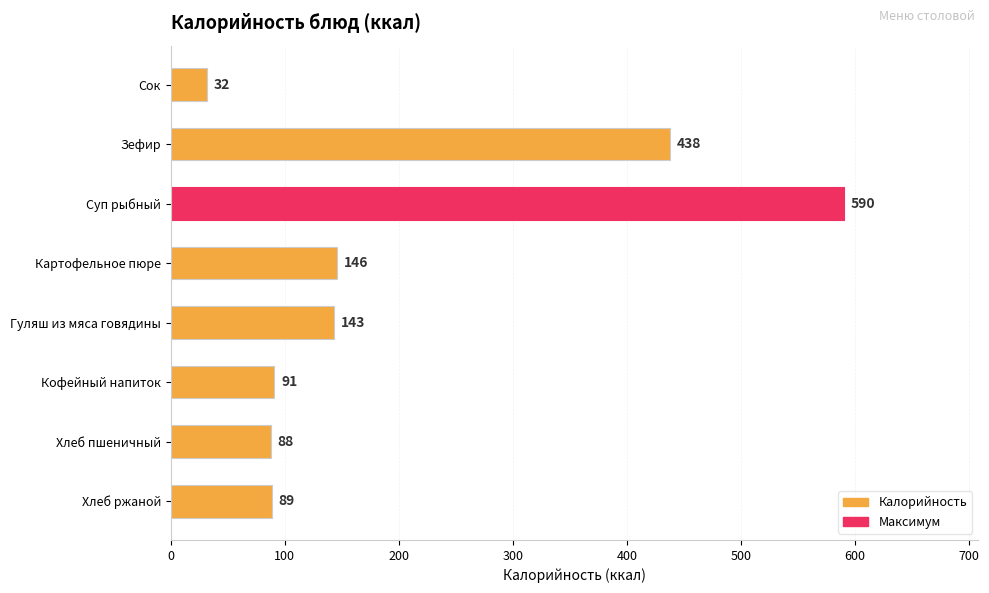

The chart shows a value of 91 at Кофейный напиток. True or false?

True